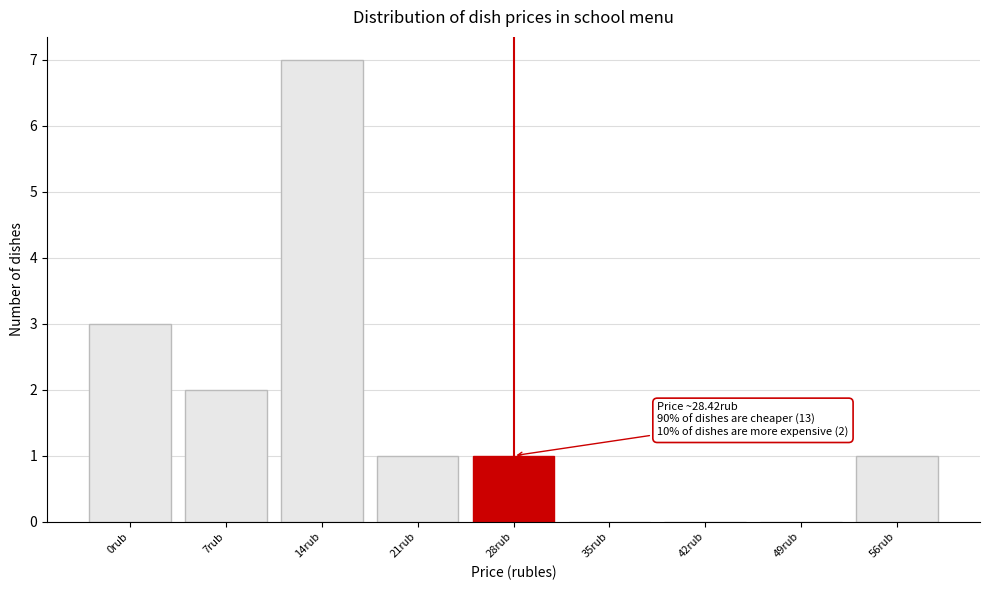

Reading right to left, transcribe all the data shown in this chart.

56rub=1	49rub=0	42rub=0	35rub=0	28rub=1	21rub=1	14rub=7	7rub=2	0rub=3